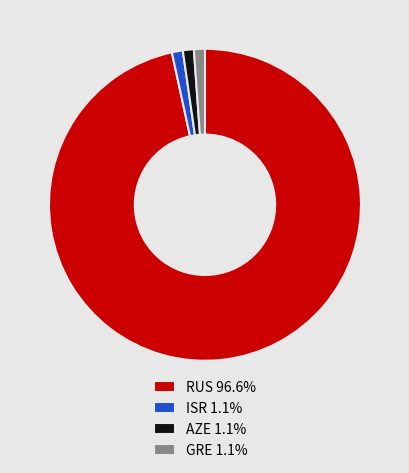

Is there any slice that represents more than half of the pie?

Yes